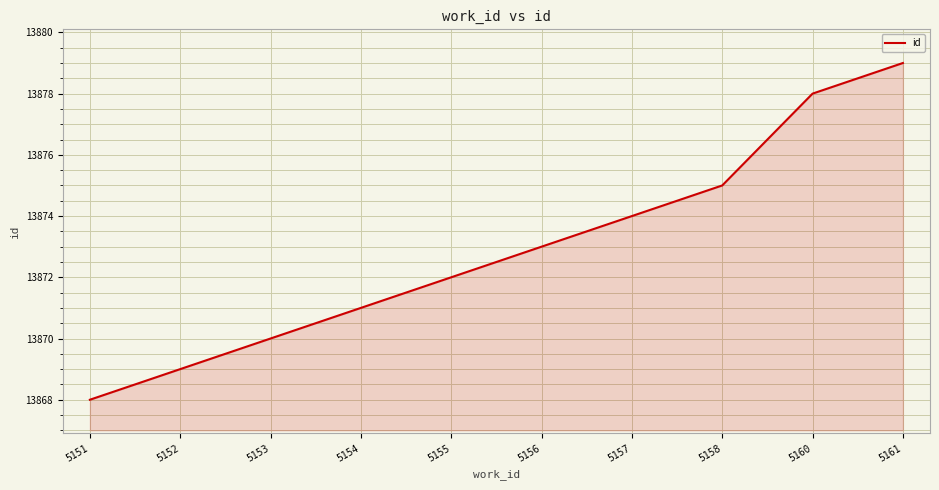

Which label corresponds to the largest value in the chart?

5161